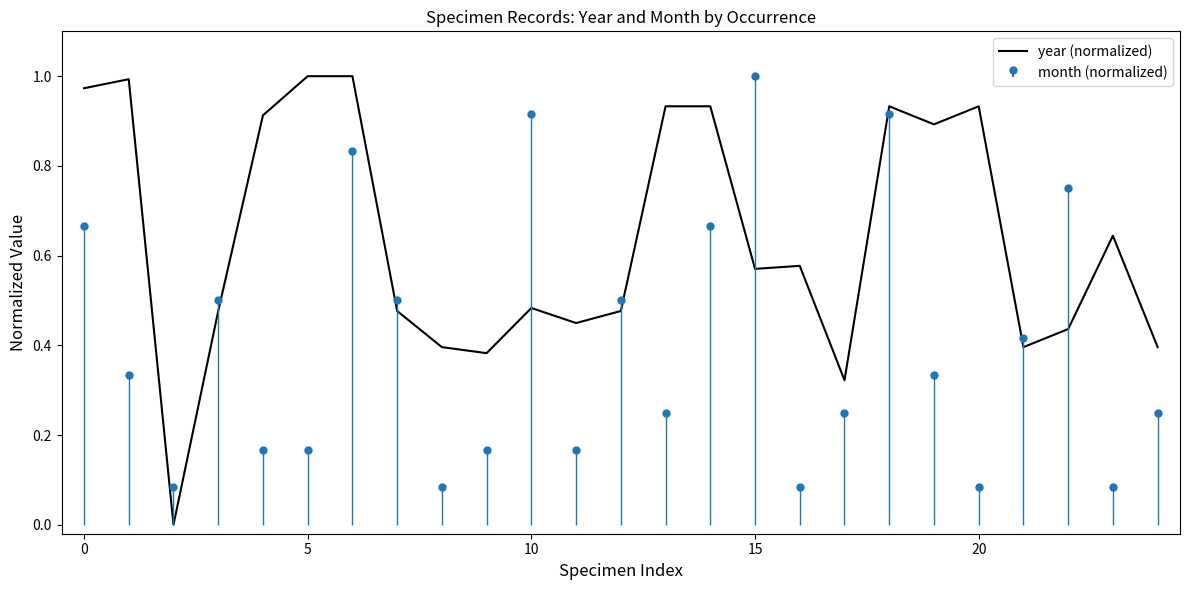

How many points are lower than both their immediate neighbors (excluding endpoints)?

7